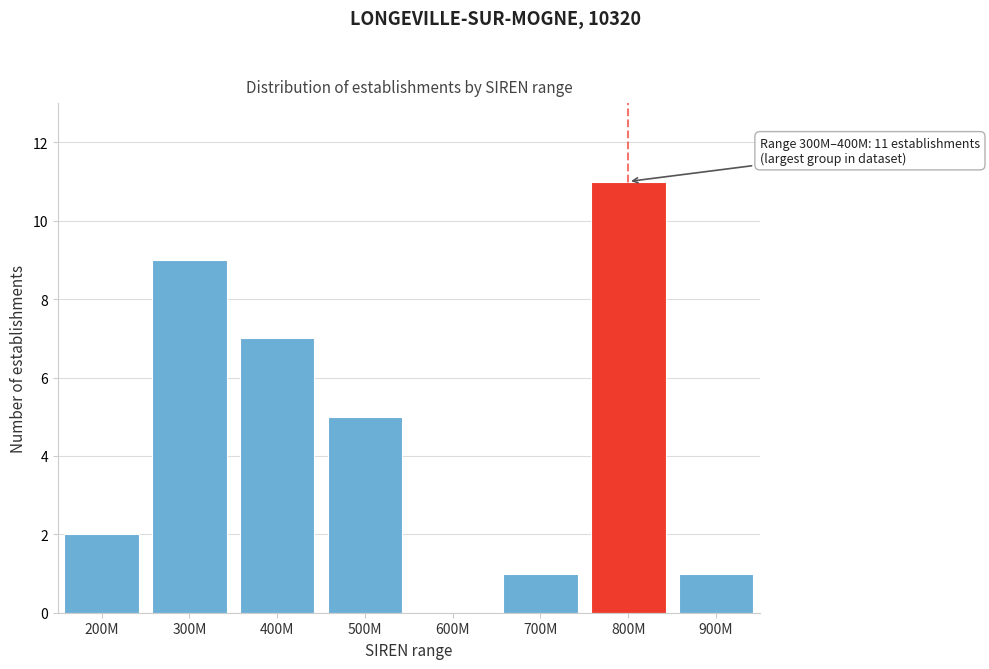

Reading left to right, extract all data points from this chart.

200M=2	300M=9	400M=7	500M=5	600M=0	700M=1	800M=11	900M=1